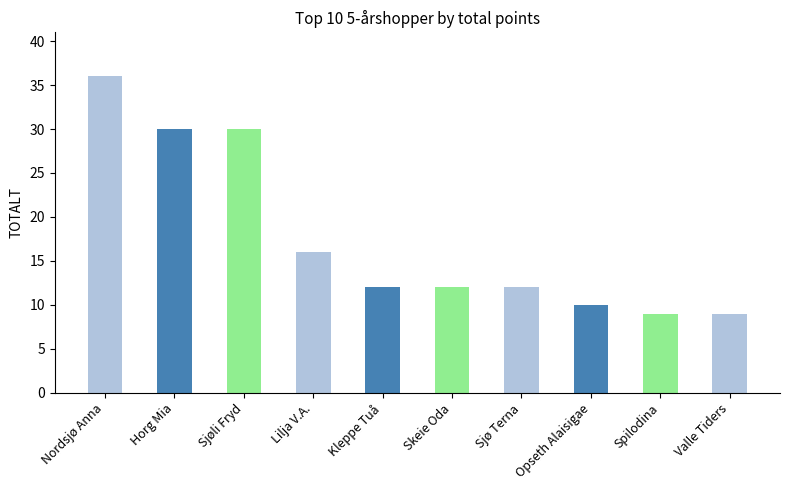

True or false: the data shows 20 at Kleppe Tuå.

False